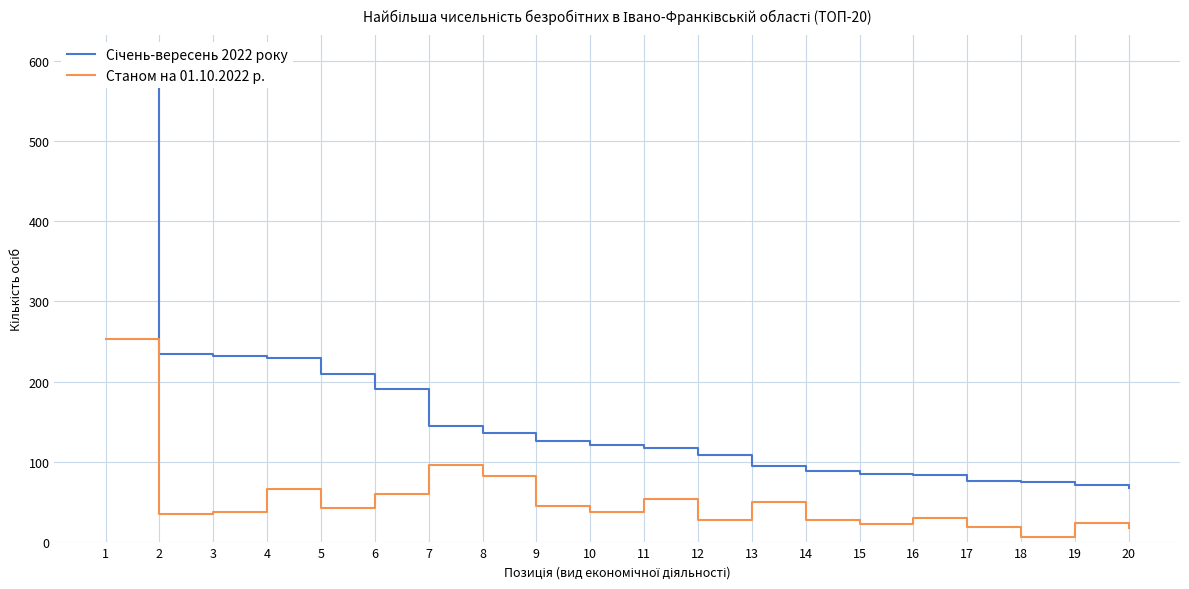

Rank the categories by Січень-вересень 2022 року value from lowest to highest.

20, 19, 18, 17, 16, 15, 14, 13, 12, 11, 10, 9, 8, 7, 6, 5, 4, 3, 2, 1